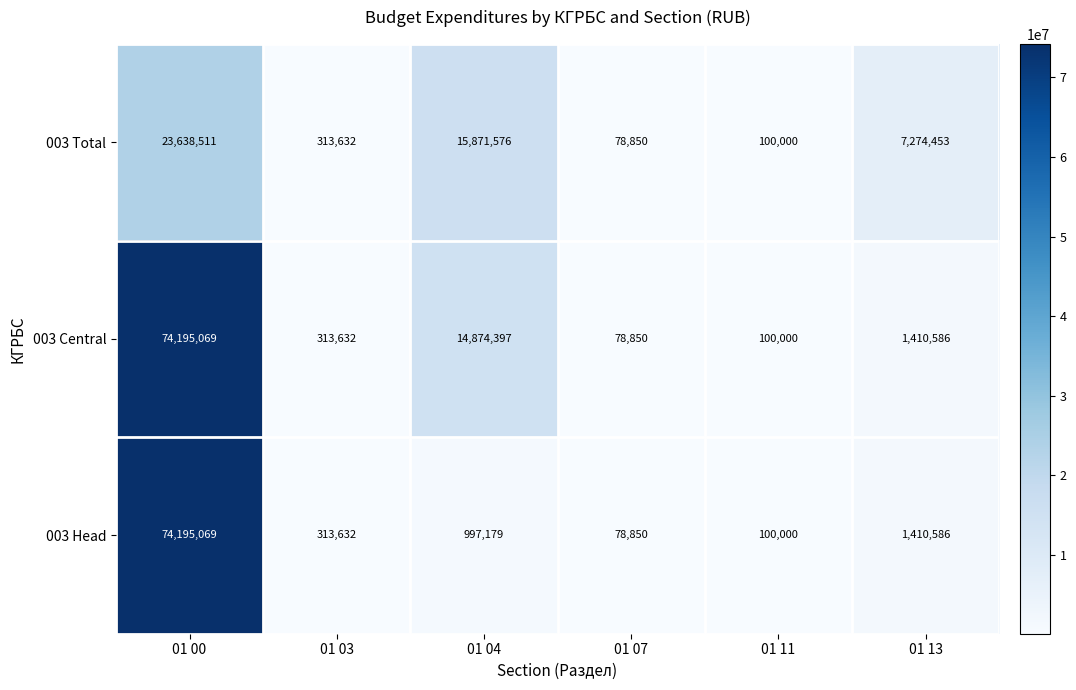

True or false: 003 Total has a value of 9937354 at 01 13.

False